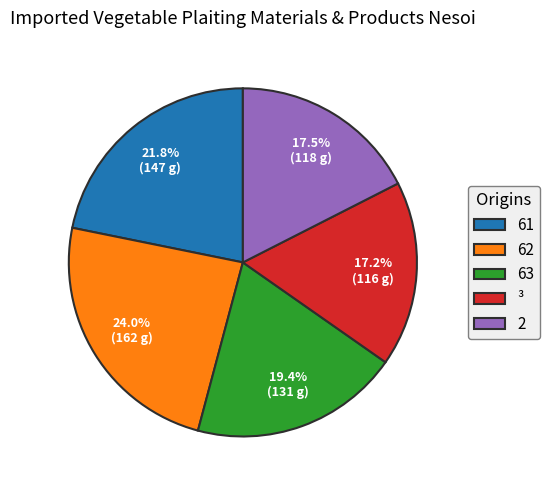

True or false: 61 accounts for 7% of the total.

False